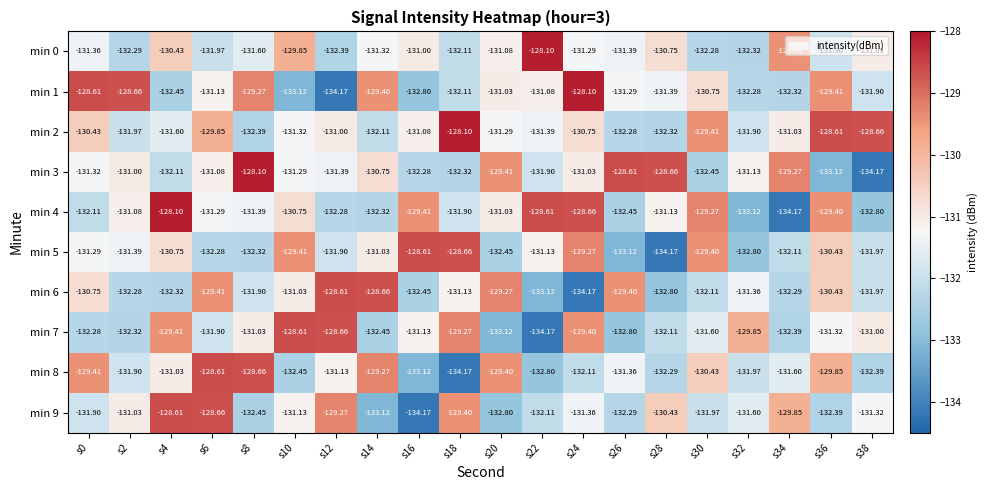

What is the greatest value displayed?

-128.1